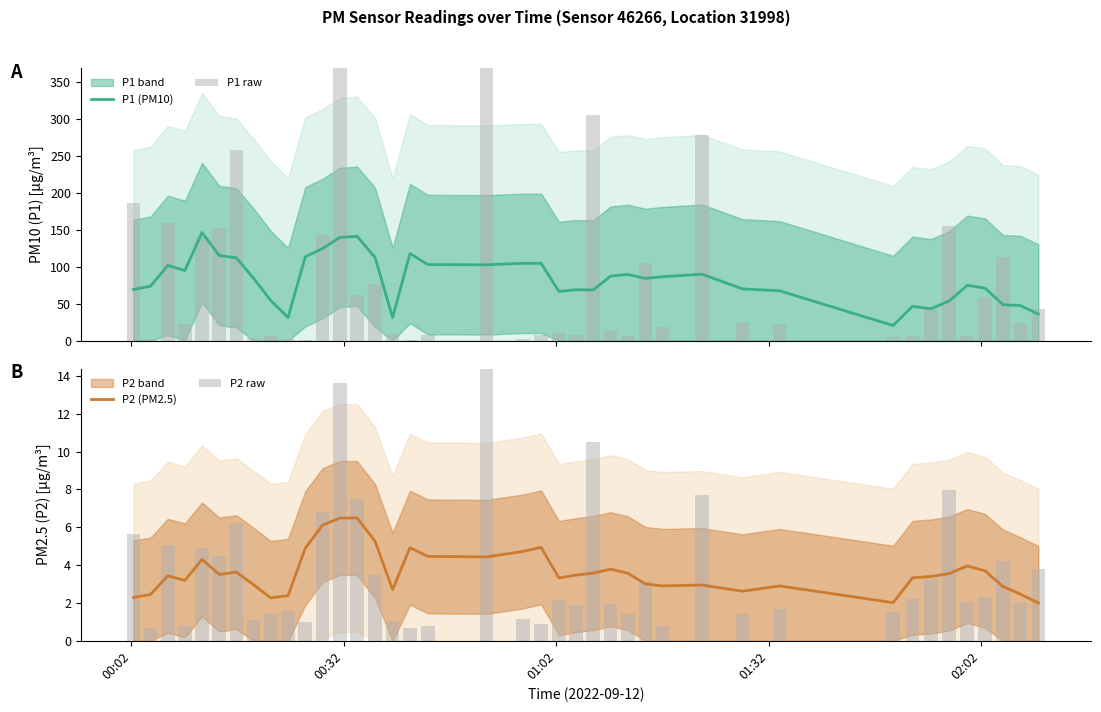

Reading left to right, extract all data points from this chart.

P1 (PM10): 69.3	73.7	101.8	95.0	146.3	115.2	112.1	84.4	54.2	31.3	113.5	124.7	139.7	141.3	112.7	31.3	117.9	103.0	102.6	104.7	104.6	66.7	68.8	68.6	87.3	89.6	84.2	86.6	89.9	70.1	67.5	20.4	46.5	43.1	53.6	74.9	71.1	48.7	47.5	35.9
P1 raw: 185.9	1.7	158.9	22.1	140.4	151.9	258.4	3.3	6.5	2.0	1.0	143.5	414.7	62.3	76.9	9.0	0.7	7.8	495.0	2.4	7.2	10.9	7.6	305.0	13.4	6.1	104.5	19.1	278.1	25.0	22.8	5.3	6.1	42.9	155.4	6.0	57.6	112.6	23.8	43.2
P2 (PM2.5): 2.3	2.4	3.4	3.2	4.3	3.5	3.6	3.0	2.3	2.4	4.9	6.1	6.5	6.5	5.3	2.7	4.9	4.5	4.4	4.7	4.9	3.3	3.5	3.6	3.8	3.6	3.0	2.9	2.9	2.6	2.9	2.0	3.3	3.4	3.6	4.0	3.7	2.9	2.5	2.0
P2 raw: 5.7	0.7	5.1	0.8	4.9	4.5	6.2	1.1	1.4	1.6	1.0	6.8	13.6	7.5	3.5	1.0	0.7	0.8	18.6	1.2	0.9	2.1	1.9	10.5	1.9	1.4	3.2	0.8	7.7	1.4	1.7	1.5	2.2	3.3	8.0	2.0	2.3	4.2	2.0	3.8